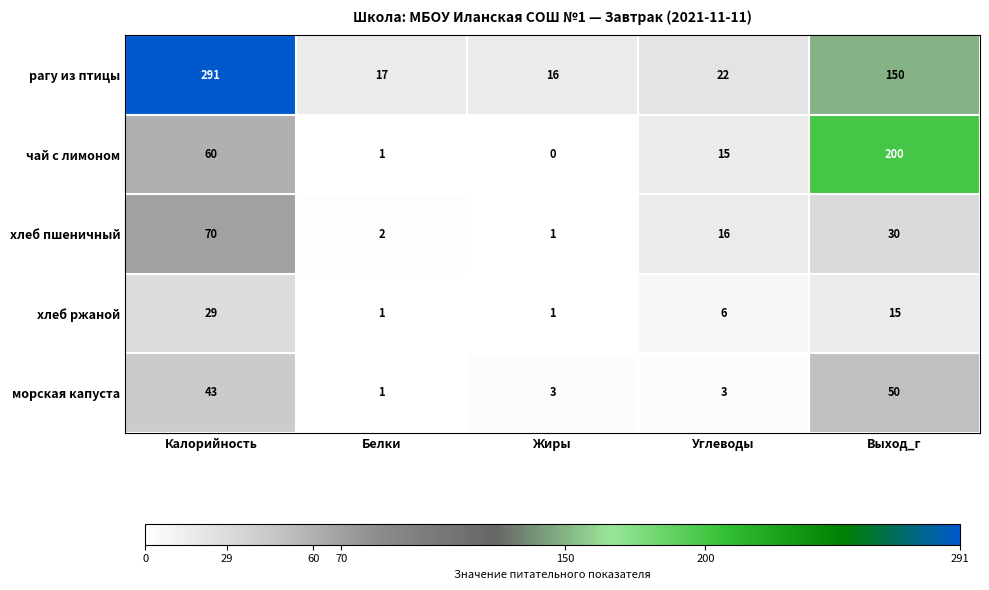

The value of чай с лимоном at Углеводы is 7. True or false?

False